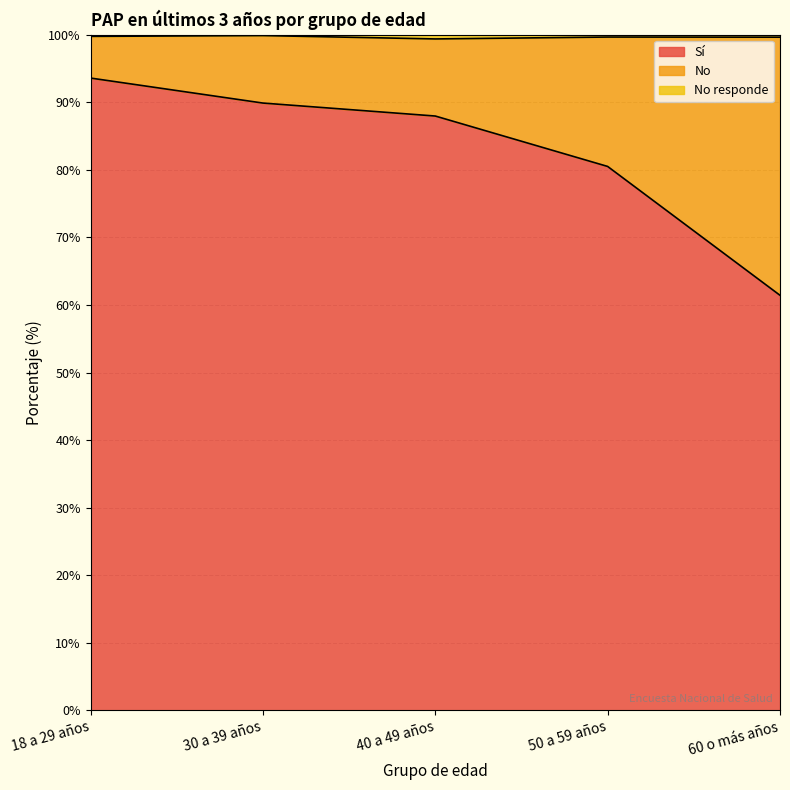

Which series has the widest spread of values?

Sí